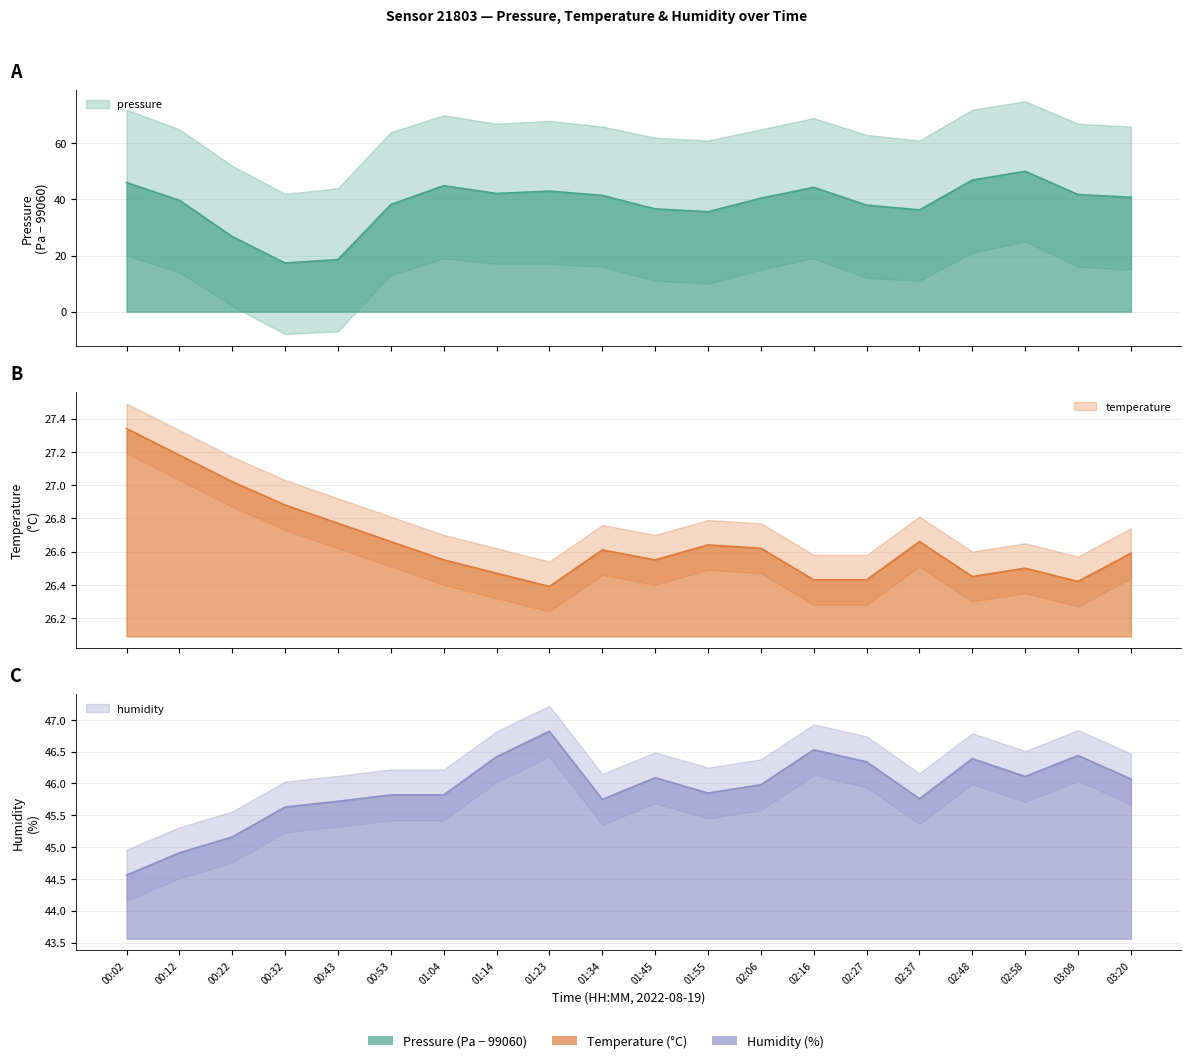

Where is the first local maximum for temperature?

01:34